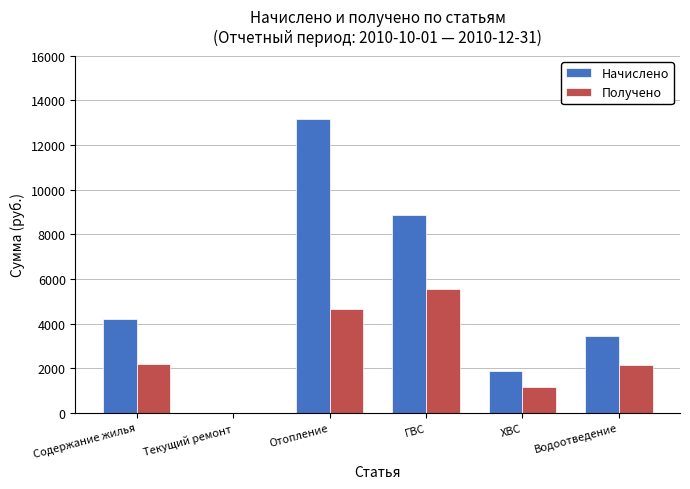

What is the highest value of the Начислено series?

13162.3